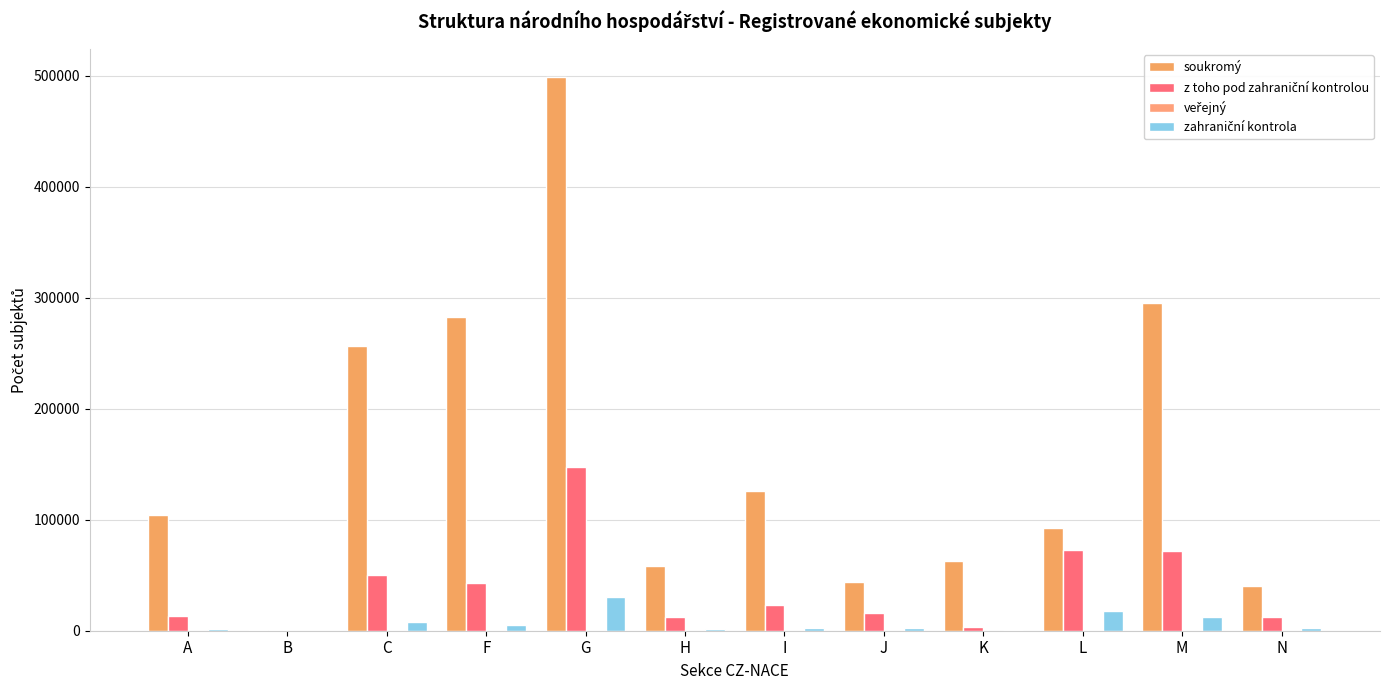

What value does the z toho pod zahraniční kontrolou series have at B?

439